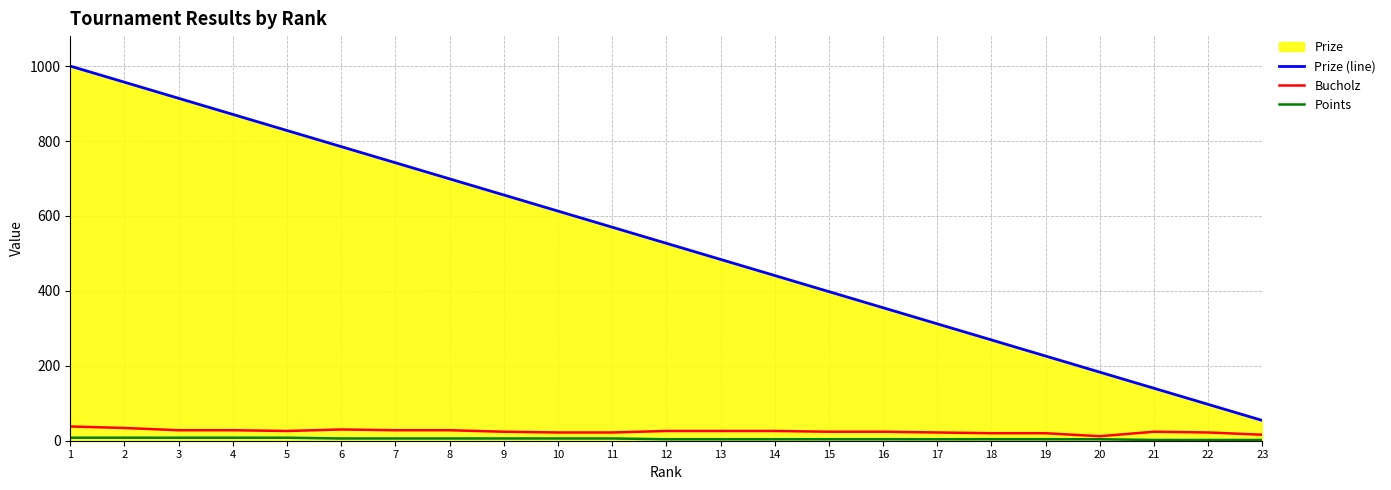

How many lines are shown in the chart?

3